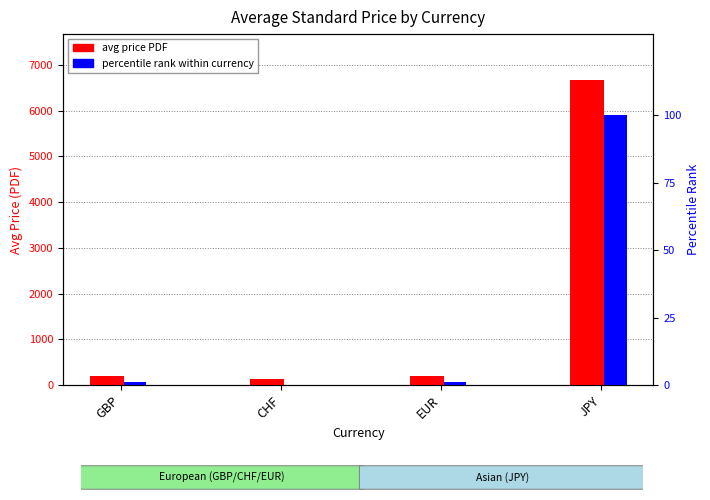

Which series changed the most between CHF and JPY?

avg price PDF